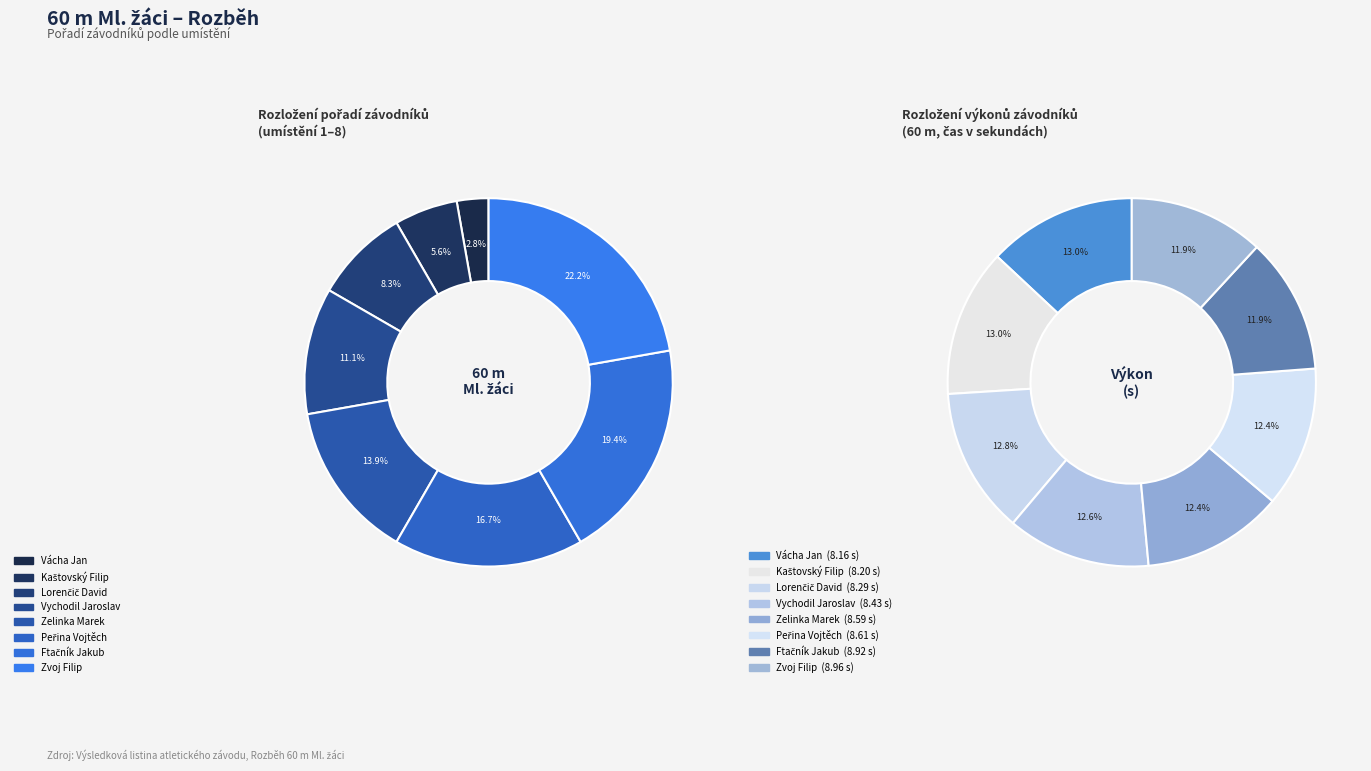

Rank the categories by value from highest to lowest.

Zvoj Filip, Ftačník Jakub, Peřina Vojtěch, Zelinka Marek, Vychodil Jaroslav, Lorenčič David, Kaštovský Filip, Vácha Jan